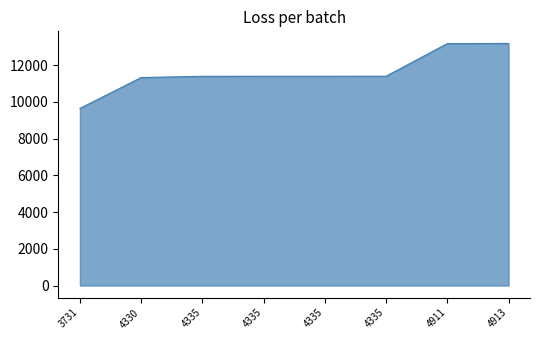

Which label corresponds to the largest value in the chart?

4913